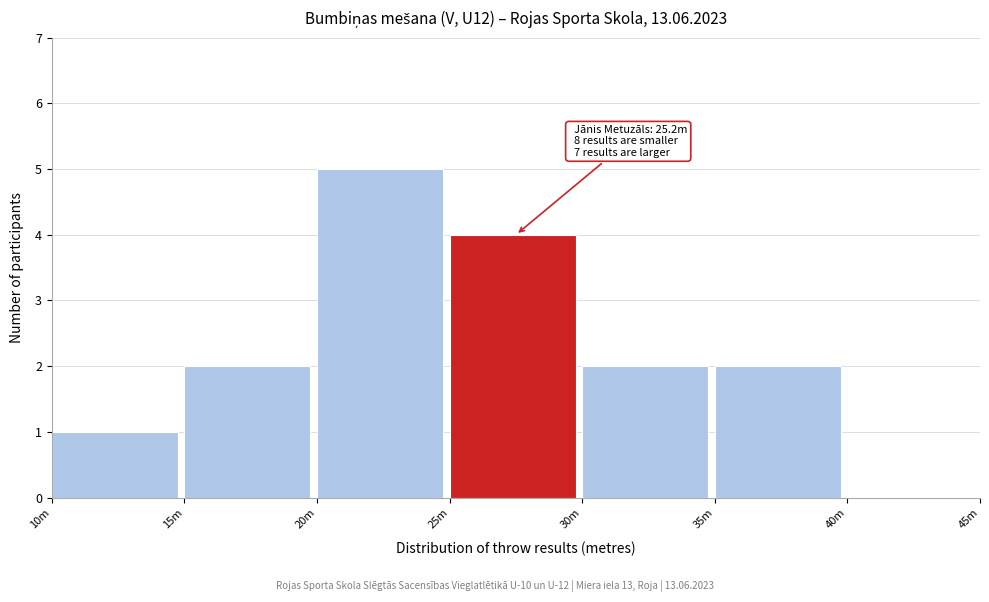

Reading left to right, list all the values displayed in this chart.

10m=1	15m=2	20m=5	25m=4	30m=2	35m=2	40m=0